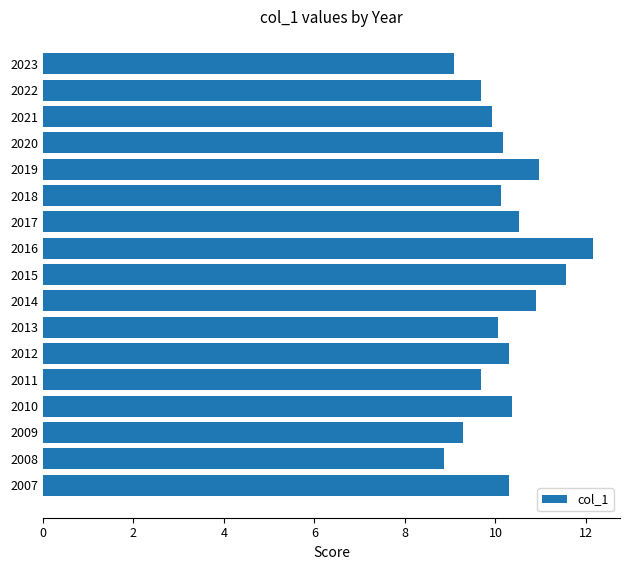

How many bars are there in total?

17